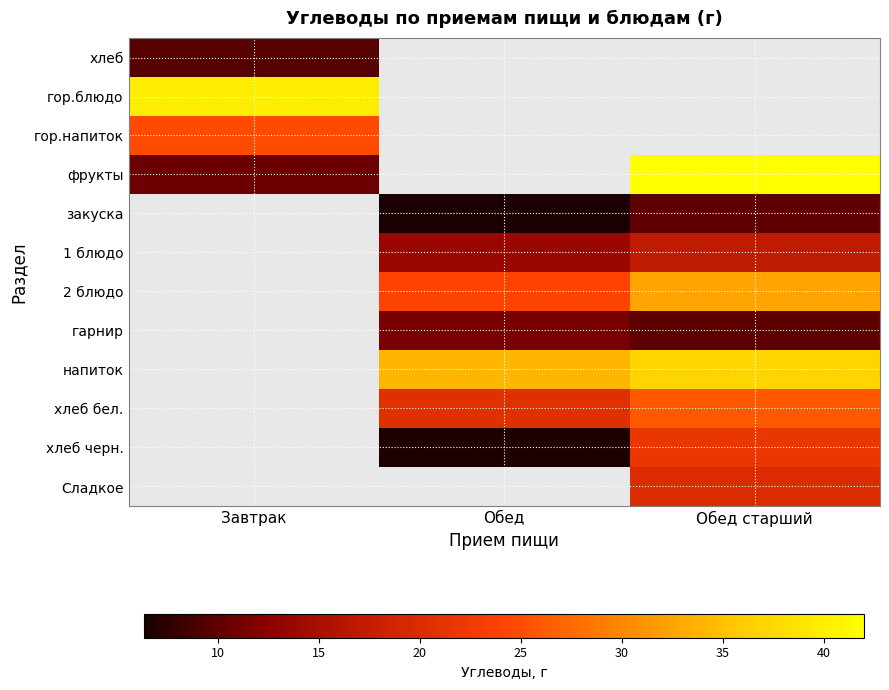

At which category is the sum across all series the highest?

Обед старший